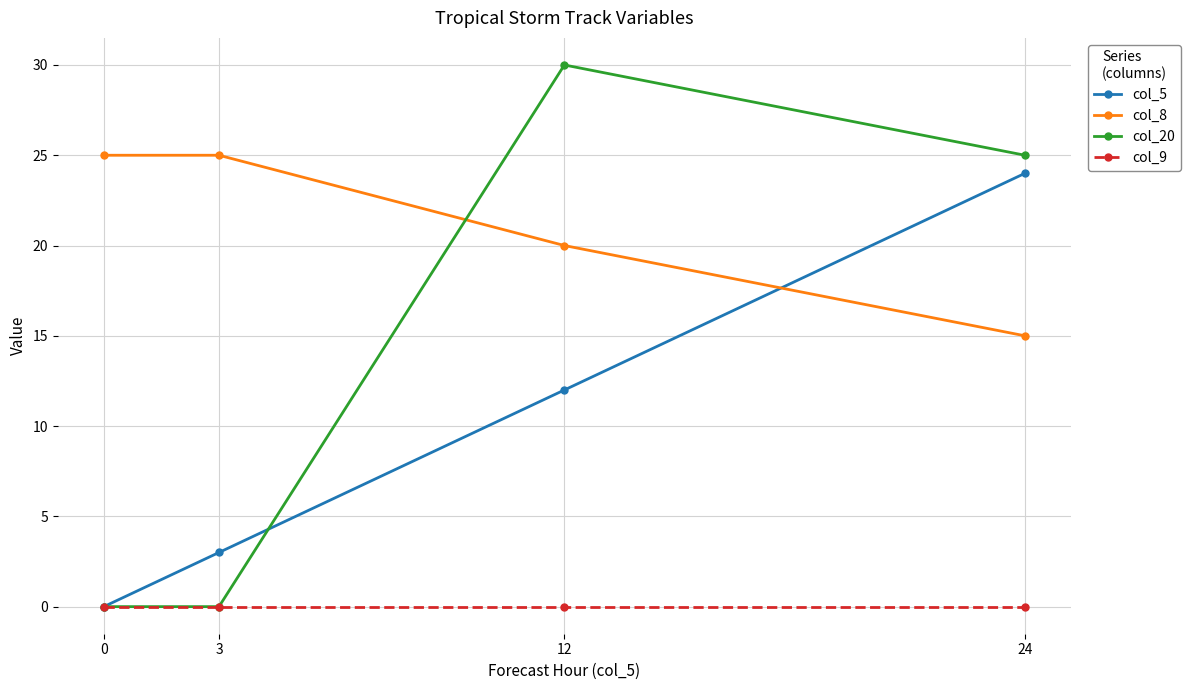

List the series in order of their overall mean, lowest first.

col_9, col_5, col_20, col_8